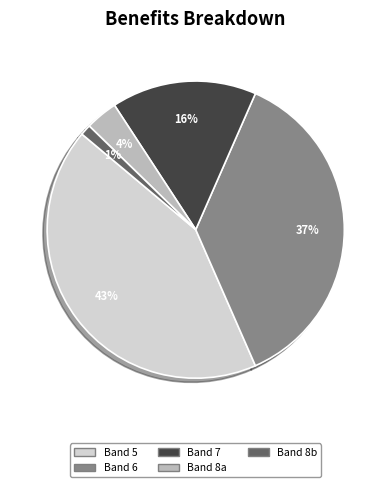

Is there any slice that represents more than half of the pie?

No